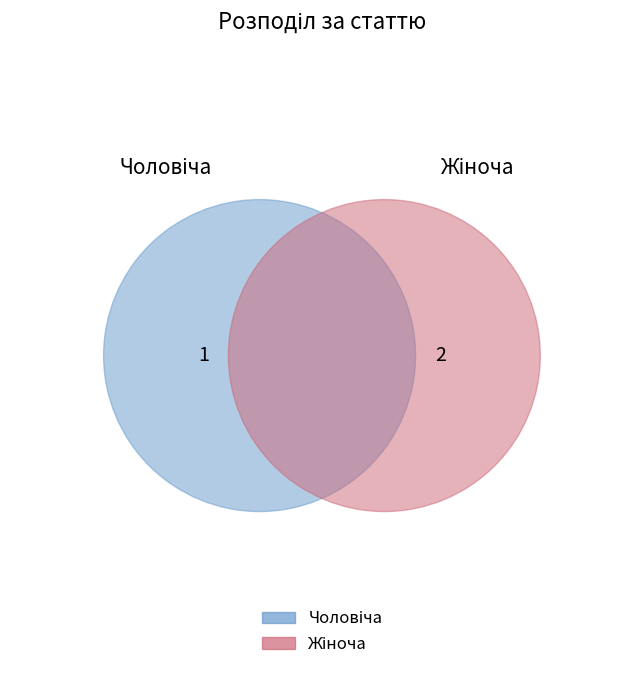

How many segments does this pie chart have?

2